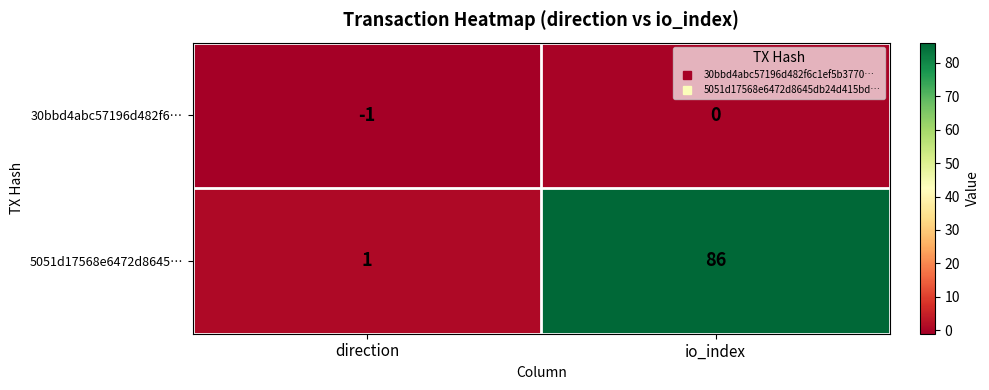

Where is 5051d17568e6472d8645… nearest to the value 43?

direction